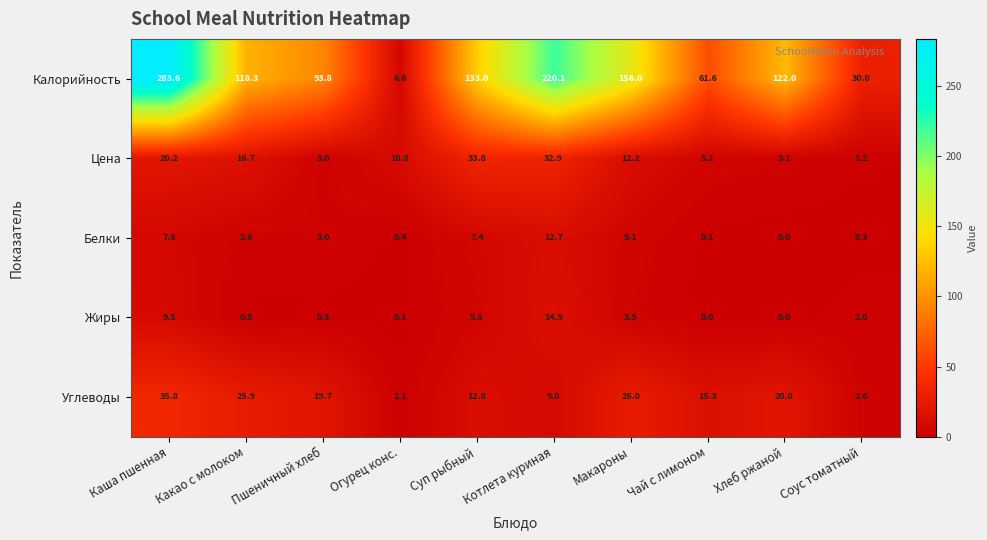

True or false: Белки has a value of 0.1 at Чай с лимоном.

True